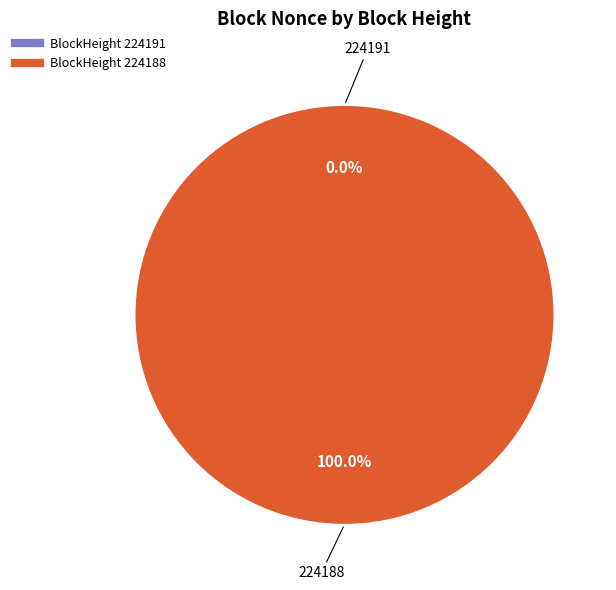

Does 224191 account for over 50% of the chart?

No